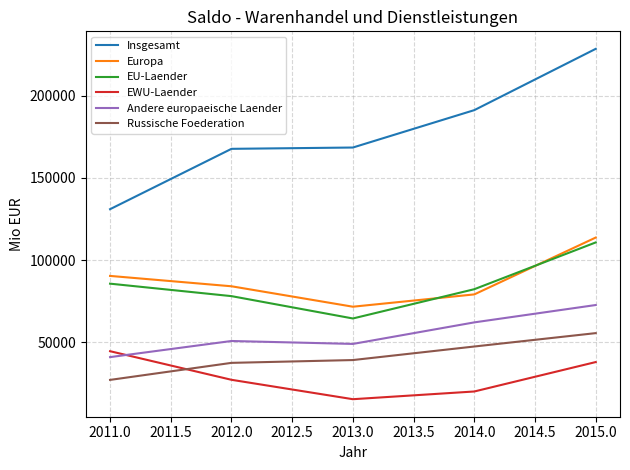

What is the total value across all series at 2013.0?

408423